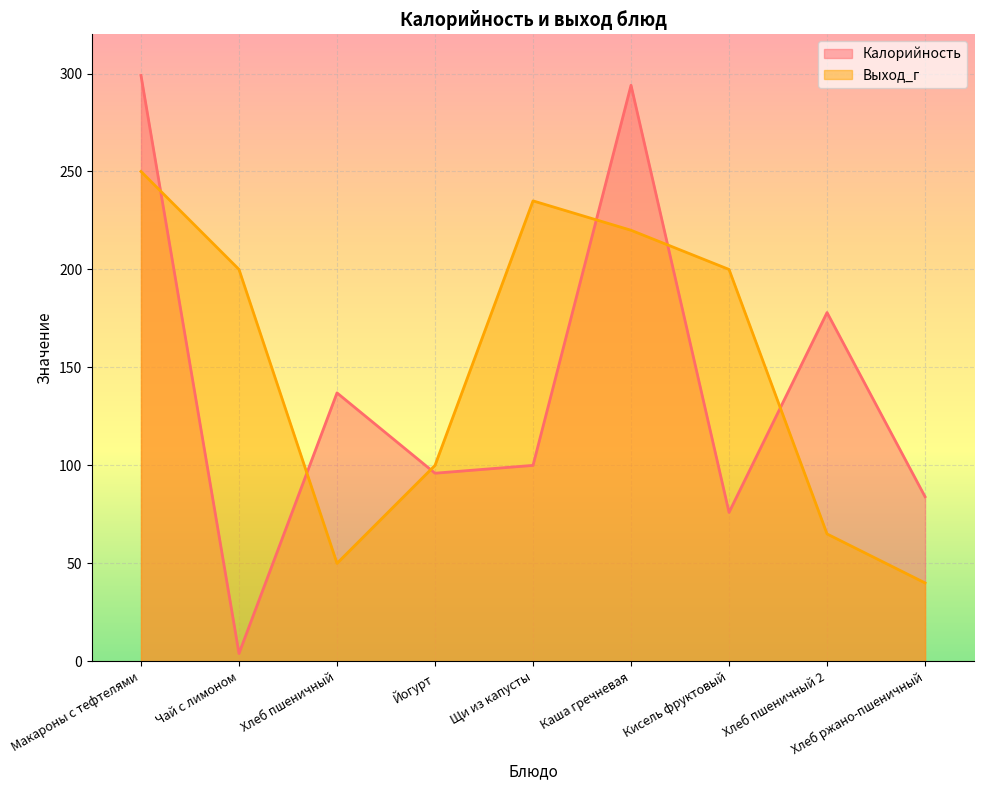

What is the average value of the Выход_г series?

151